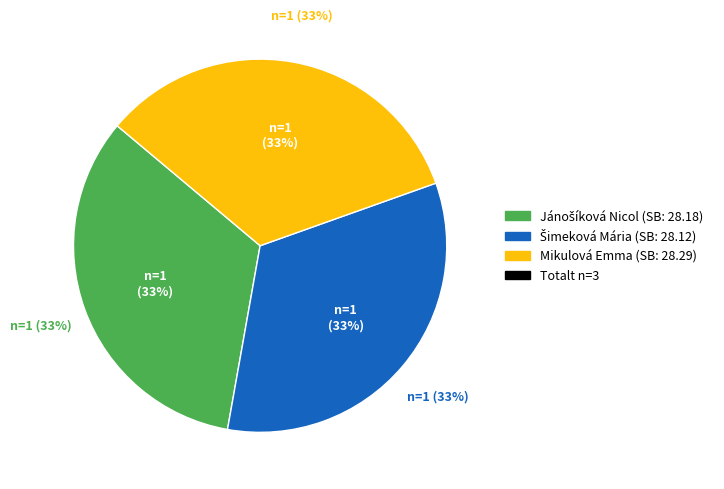

Is there a majority slice in this chart?

No